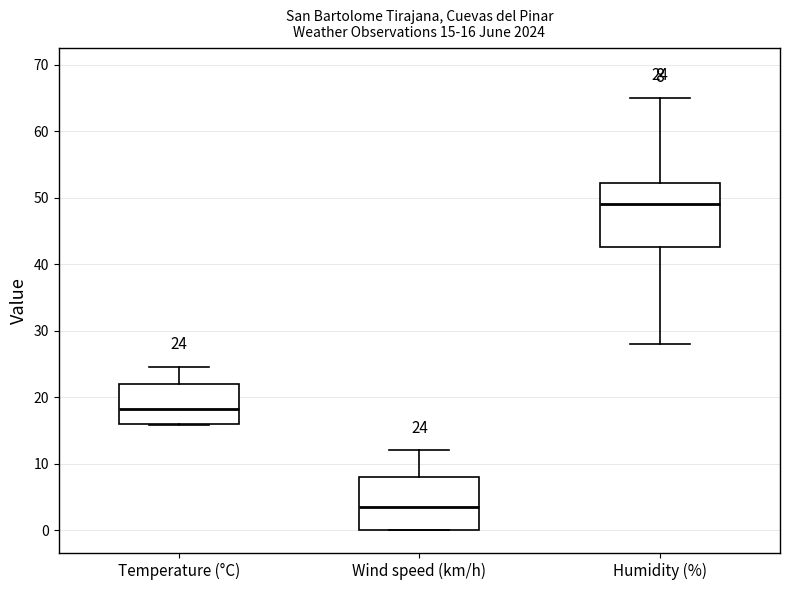

Which box is the tallest, from its lower edge to its upper edge?

Humidity (%)